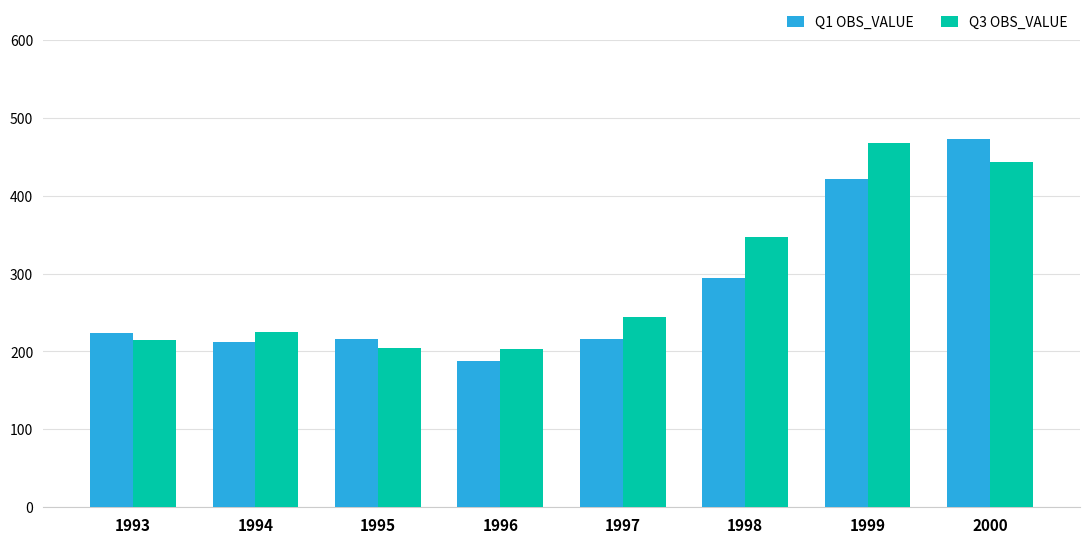

What is the sum of all Q3 OBS_VALUE values?

2349.9